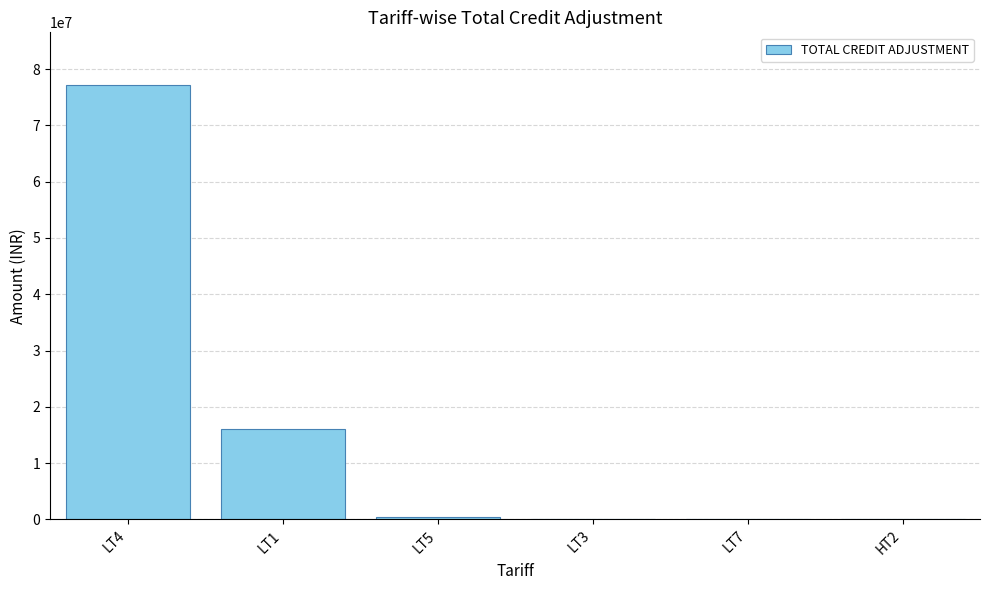

Where does the data first go above 393187?

LT4